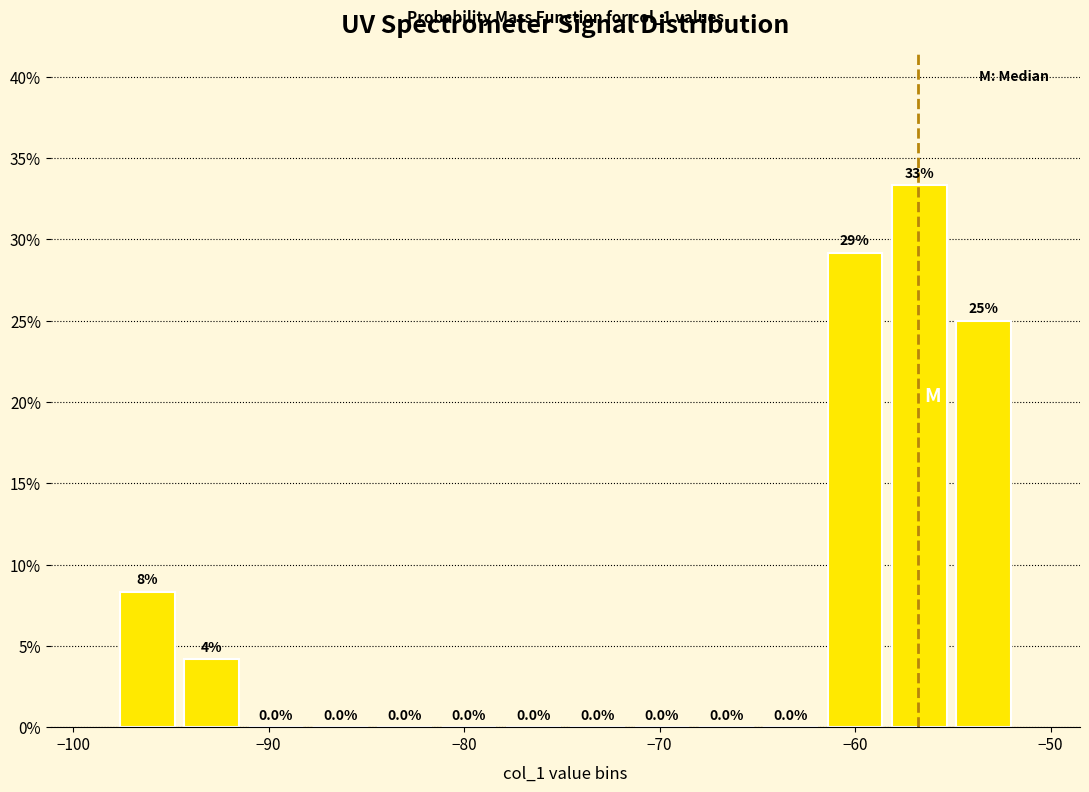

Around what value on the x-axis is the tallest bar? Give the approximate position of its centre, as read against the axis.

-57